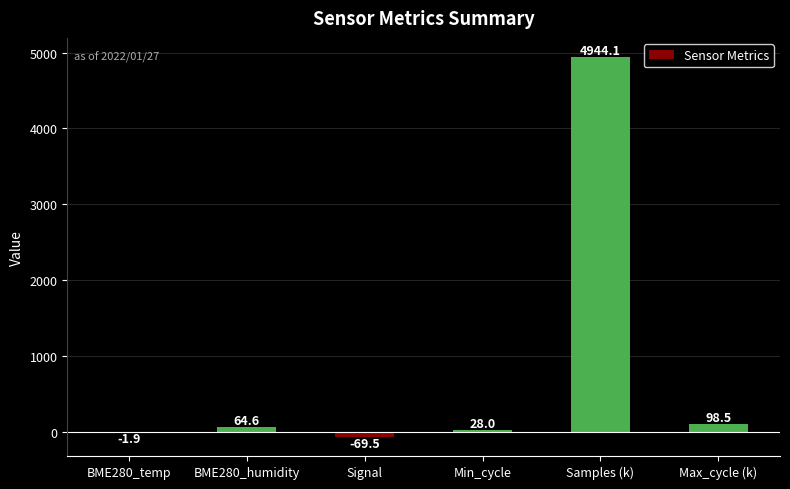

What is the sum of all values?

5063.8